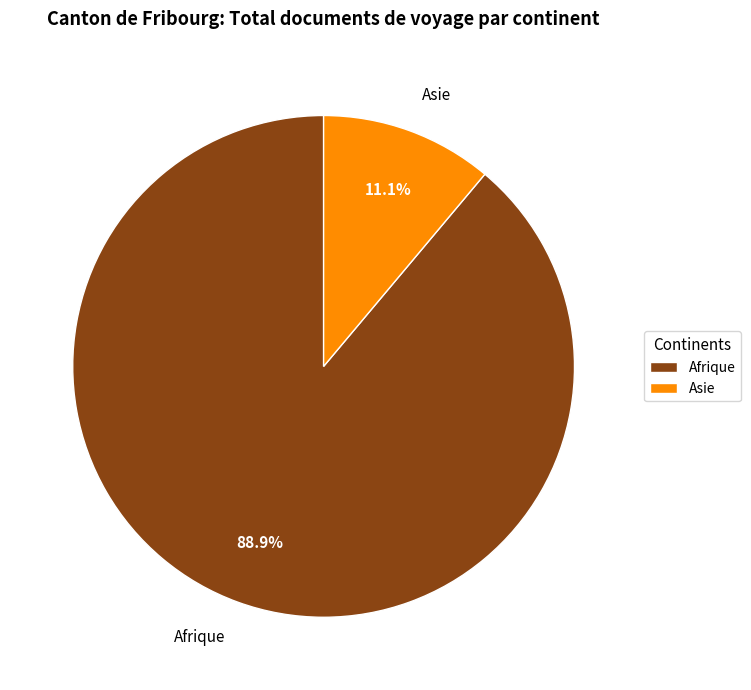

Which has a higher value, Afrique or Asie?

Afrique